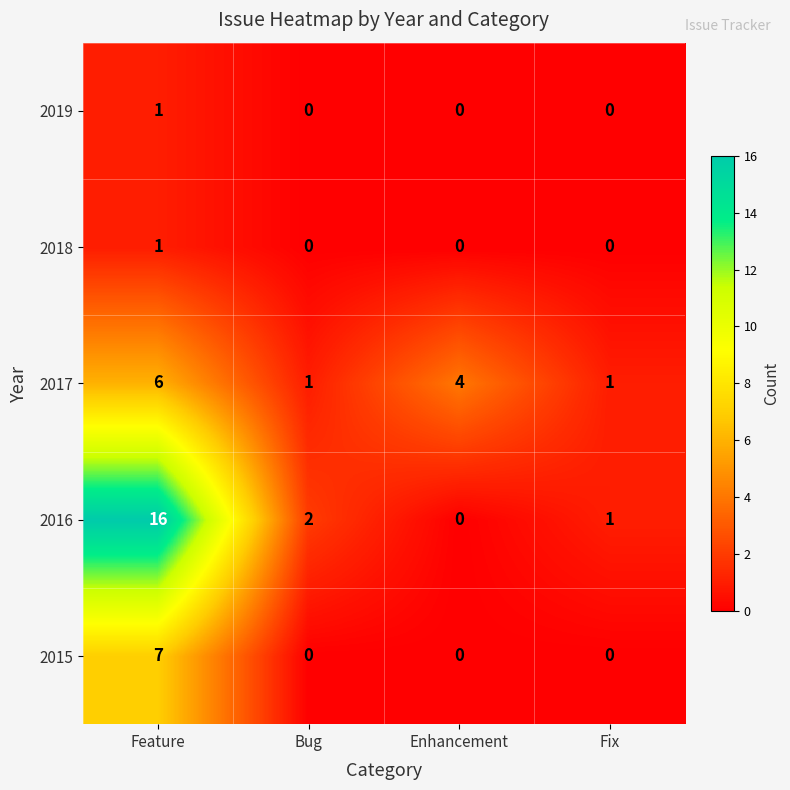

At which category is the sum across all series the highest?

Feature